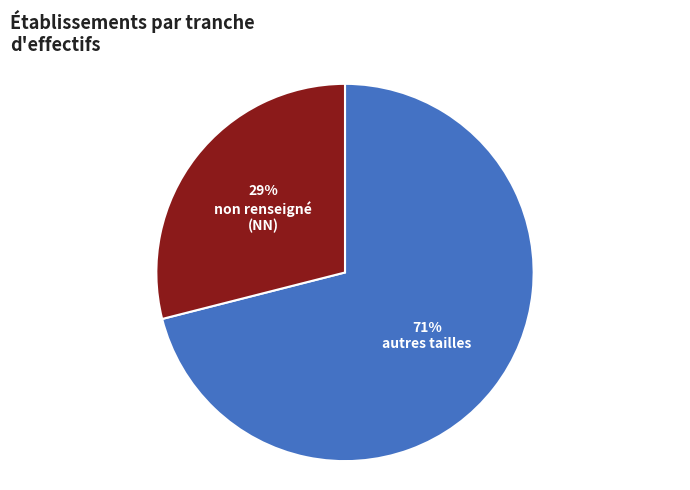

How many segments does this pie chart have?

2